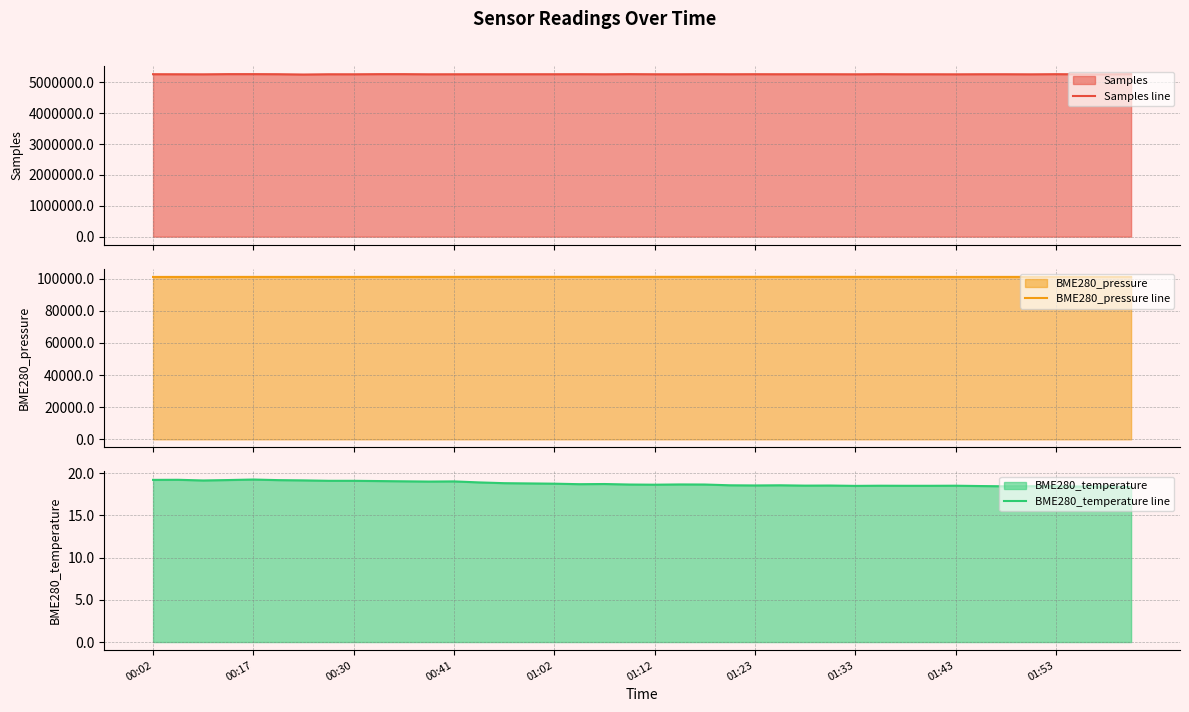

Is it true that BME280_temperature line equals 6.4 at 01:43?

False